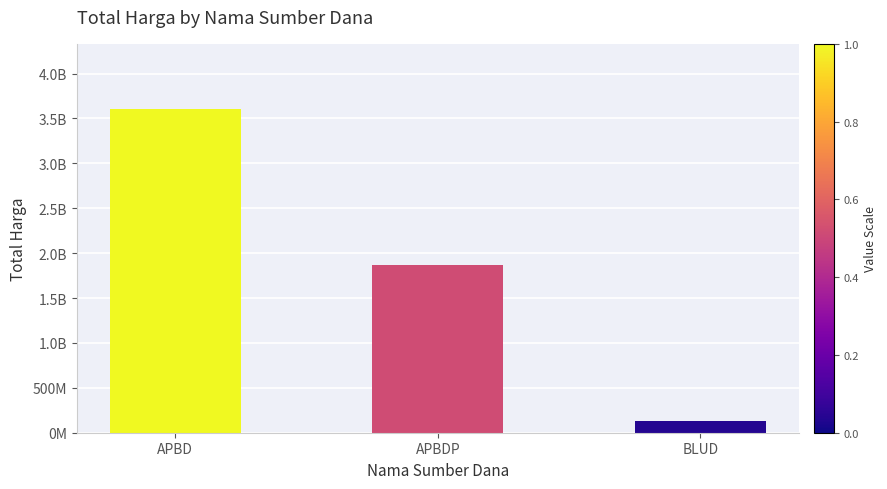

Are the bars horizontal?

No